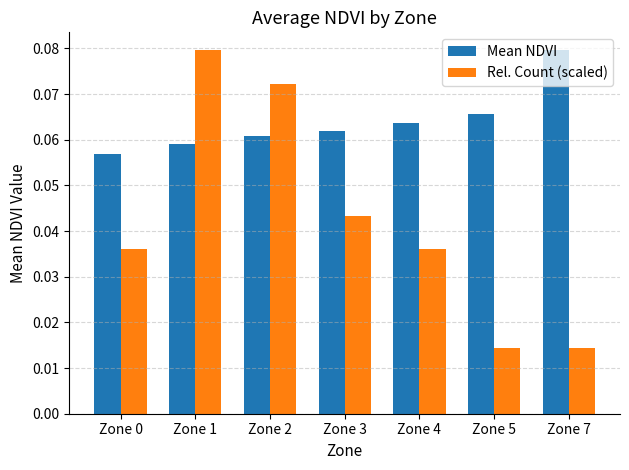

Is it true that Mean NDVI equals 0.0 at Zone 5?

False